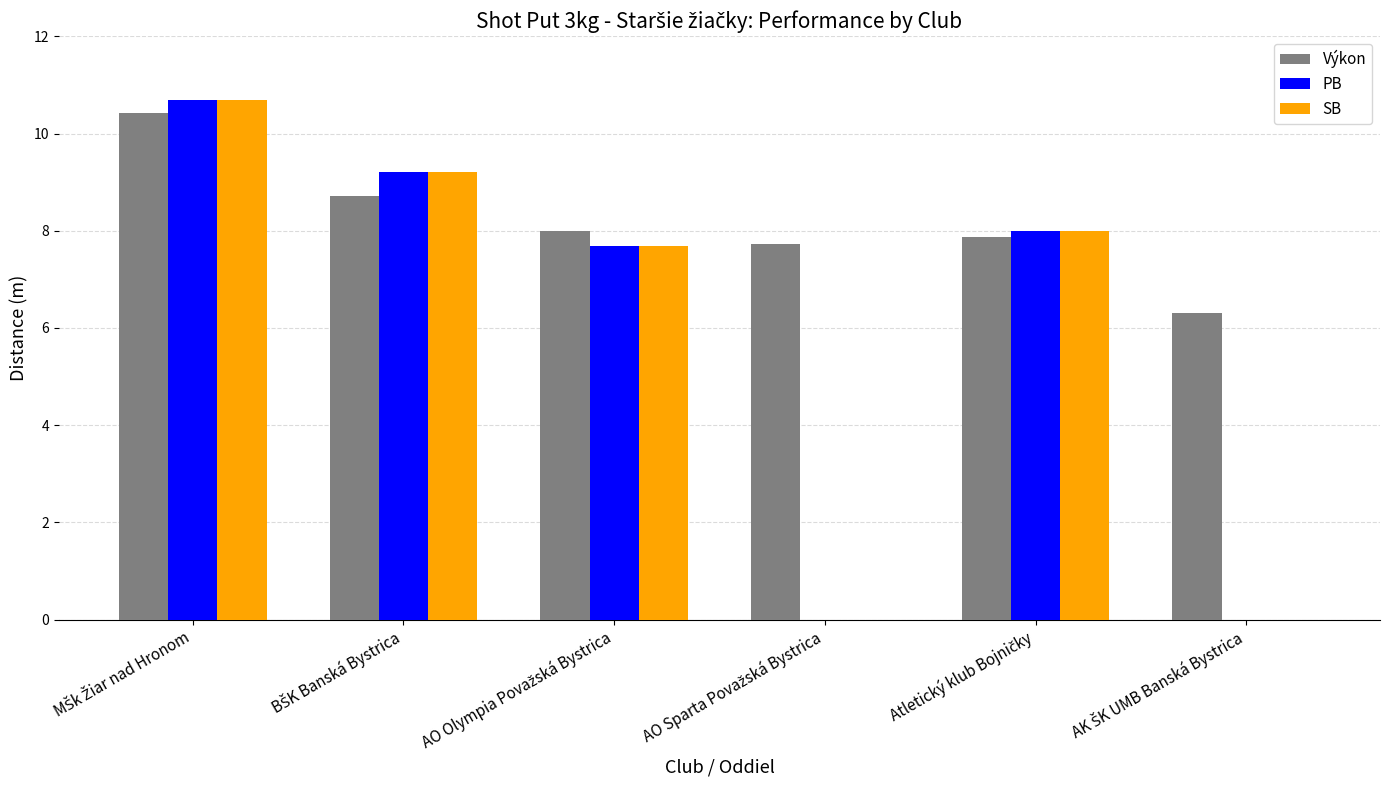

Reading right to left, list all the values displayed in this chart.

Výkon: 6.3	7.9	7.7	8.0	8.7	10.4
PB: 0.0	8.0	0.0	7.7	9.2	10.7
SB: 0.0	8.0	0.0	7.7	9.2	10.7